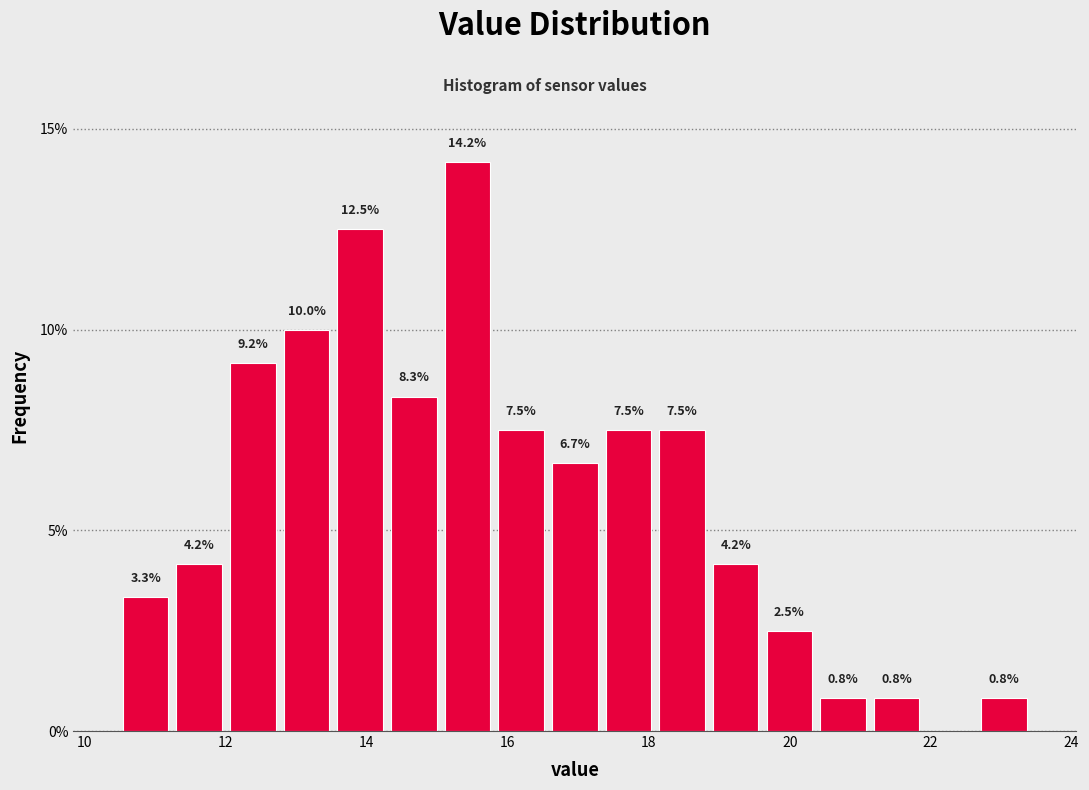

Read against the x-axis, roughly where is the centre of the tallest bar?

15.4